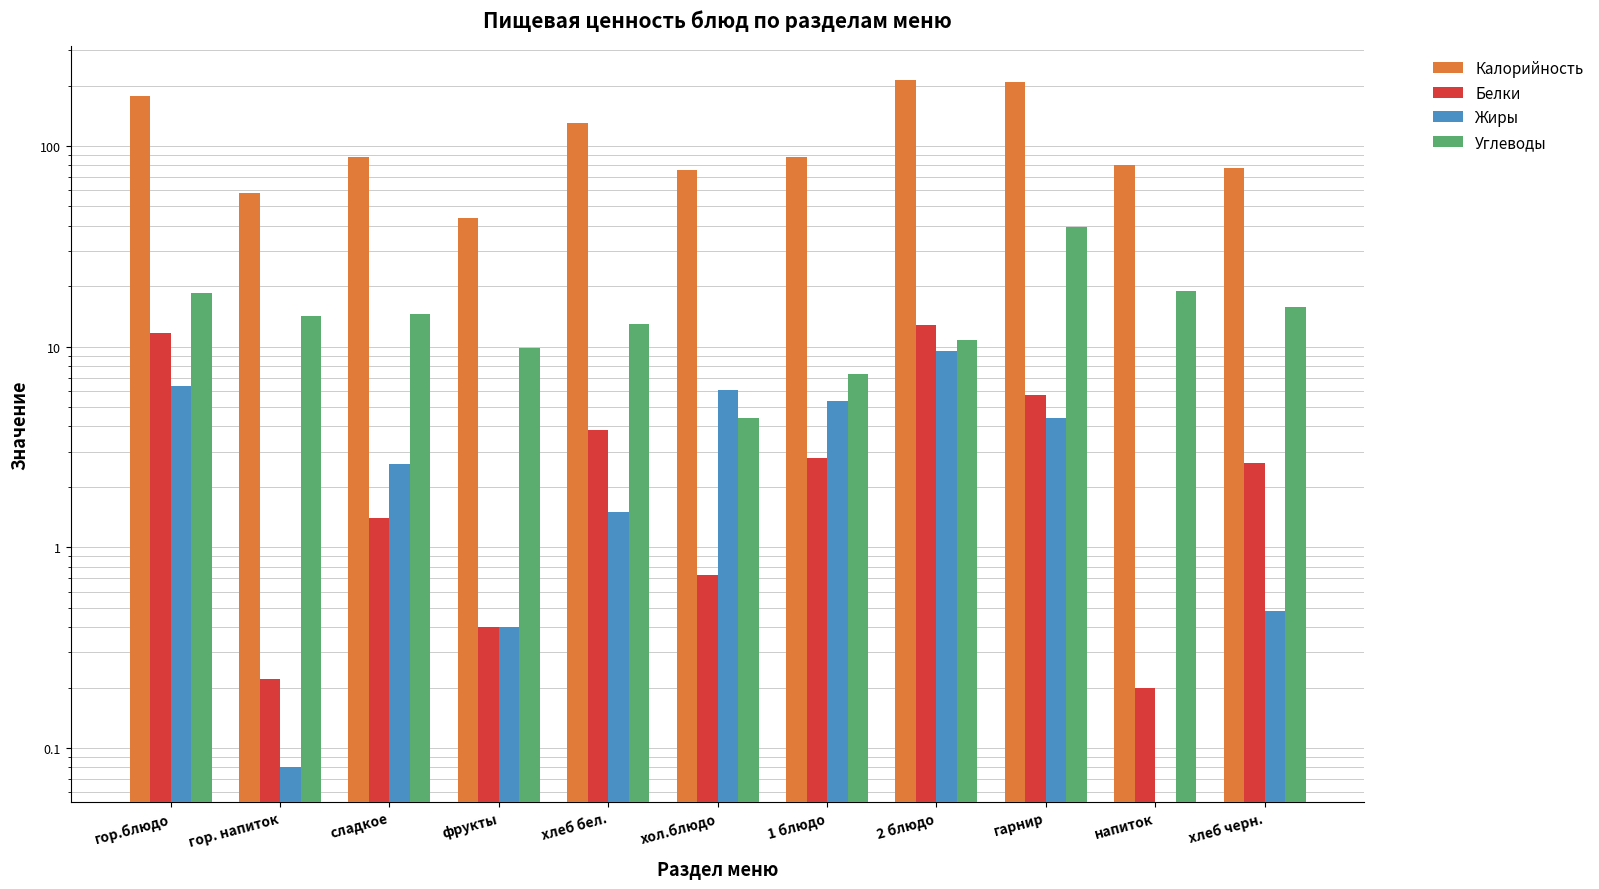

At which label does Жиры reach its minimum?

напиток